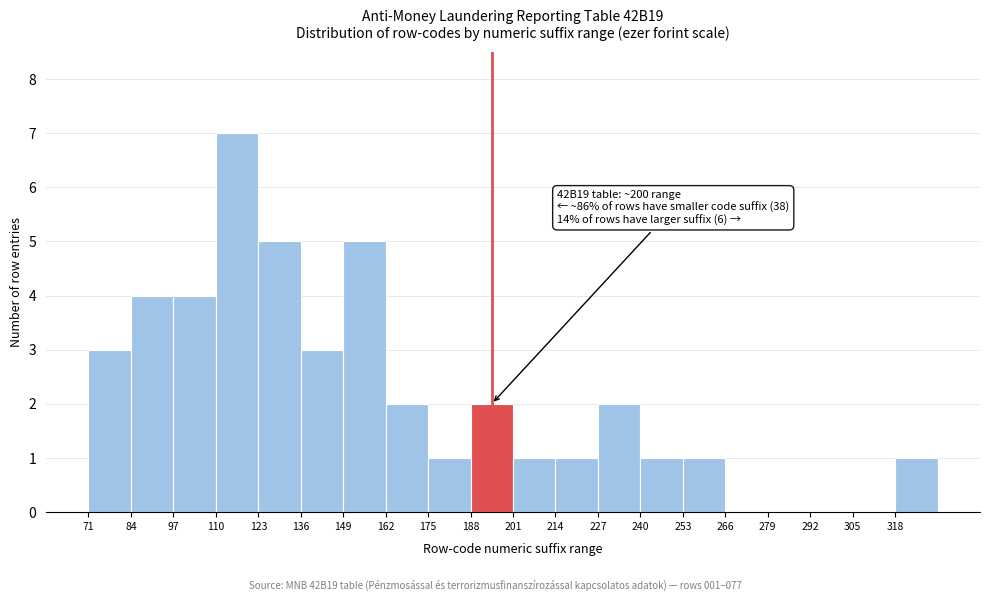

Over which range of the x-axis is the bar tallest?

110 to 123